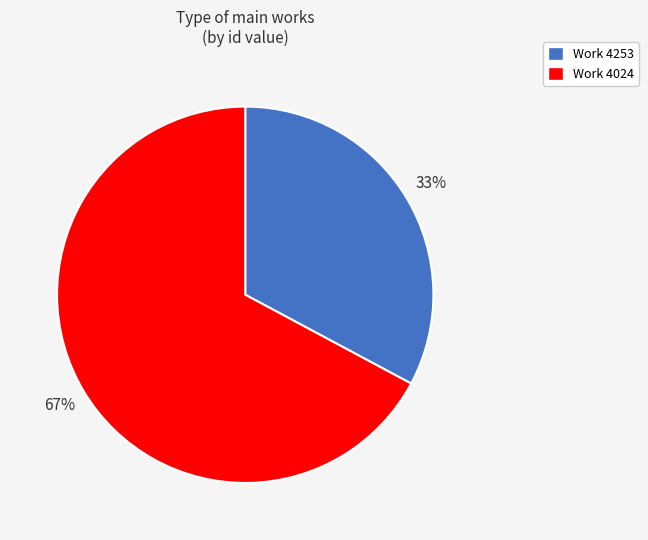

Rank the categories by value from highest to lowest.

Work 4024, Work 4253